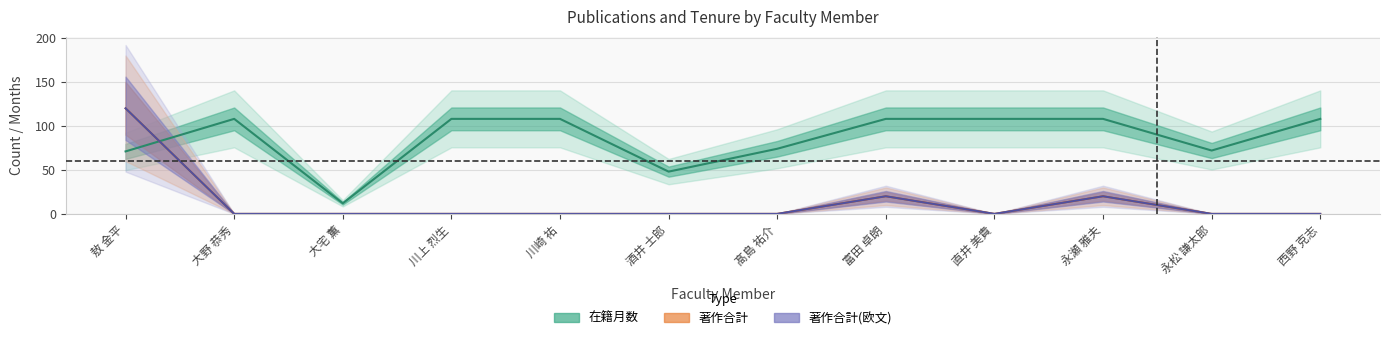

What is the average value of the 著作合計 series?

13